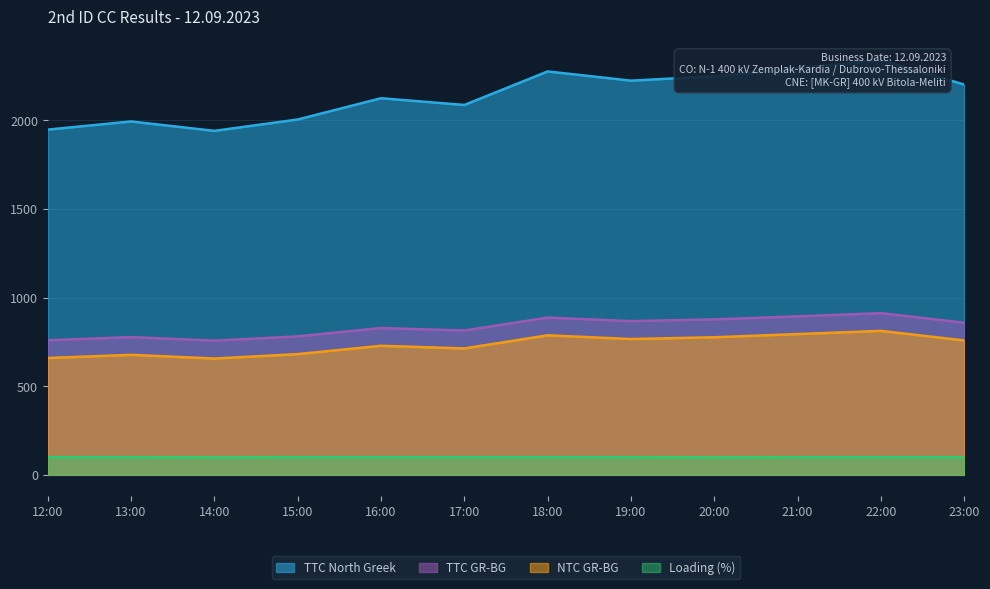

True or false: Loading (%) has a value of 32 at 18:00.

False